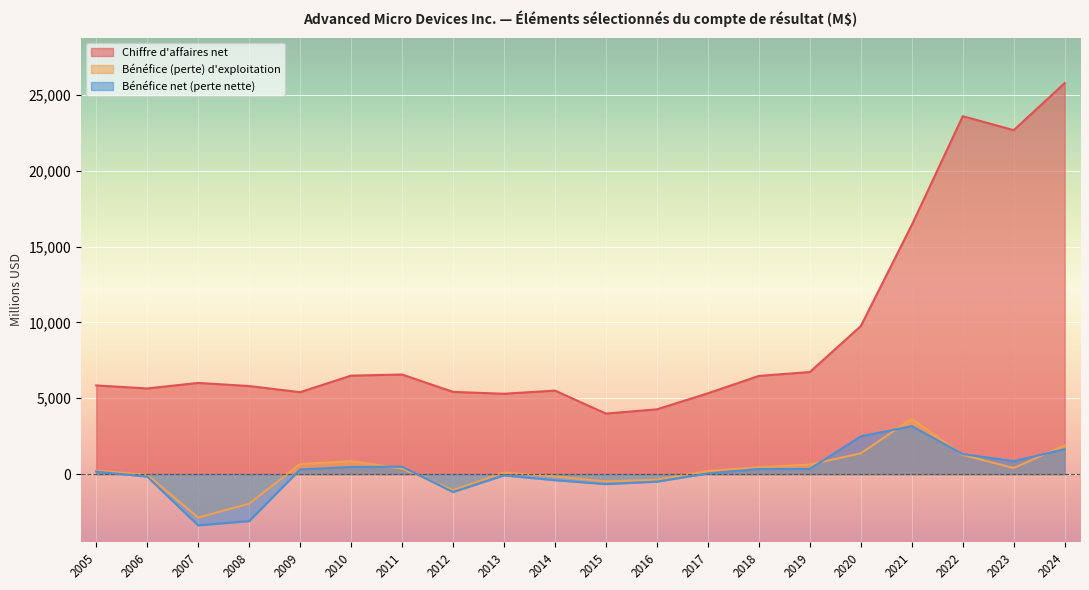

Is it true that Chiffre d'affaires net equals 5649 at 2006?

True